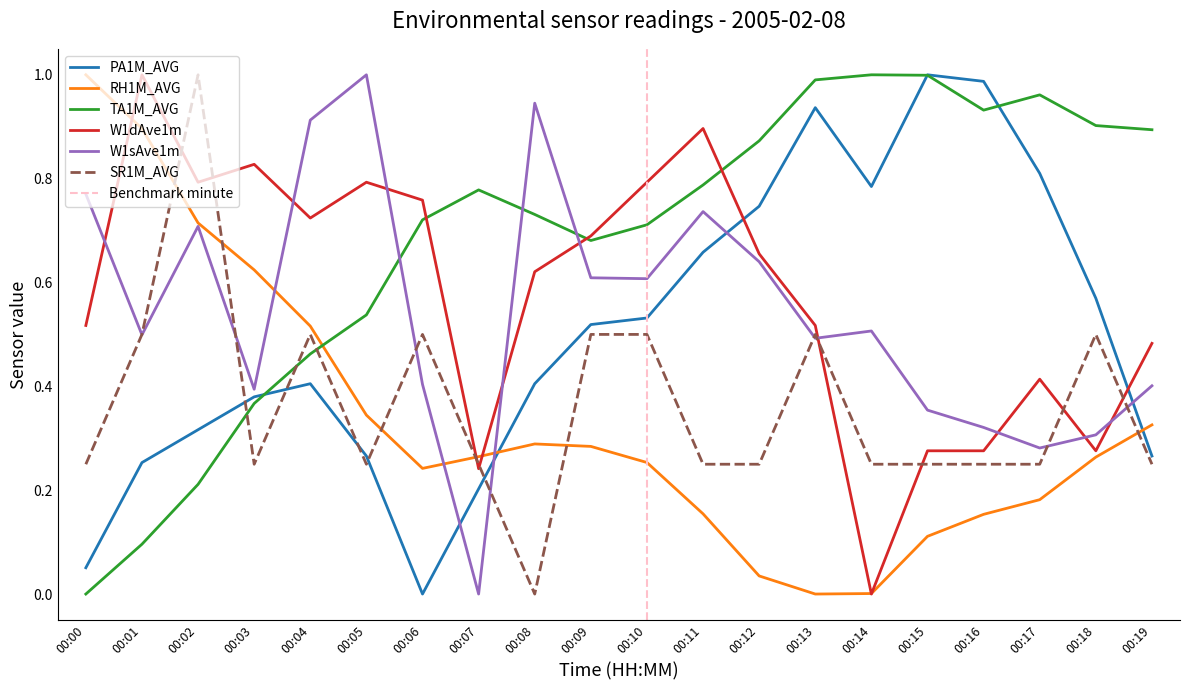

How many interior local valleys does the RH1M_AVG series have?

2